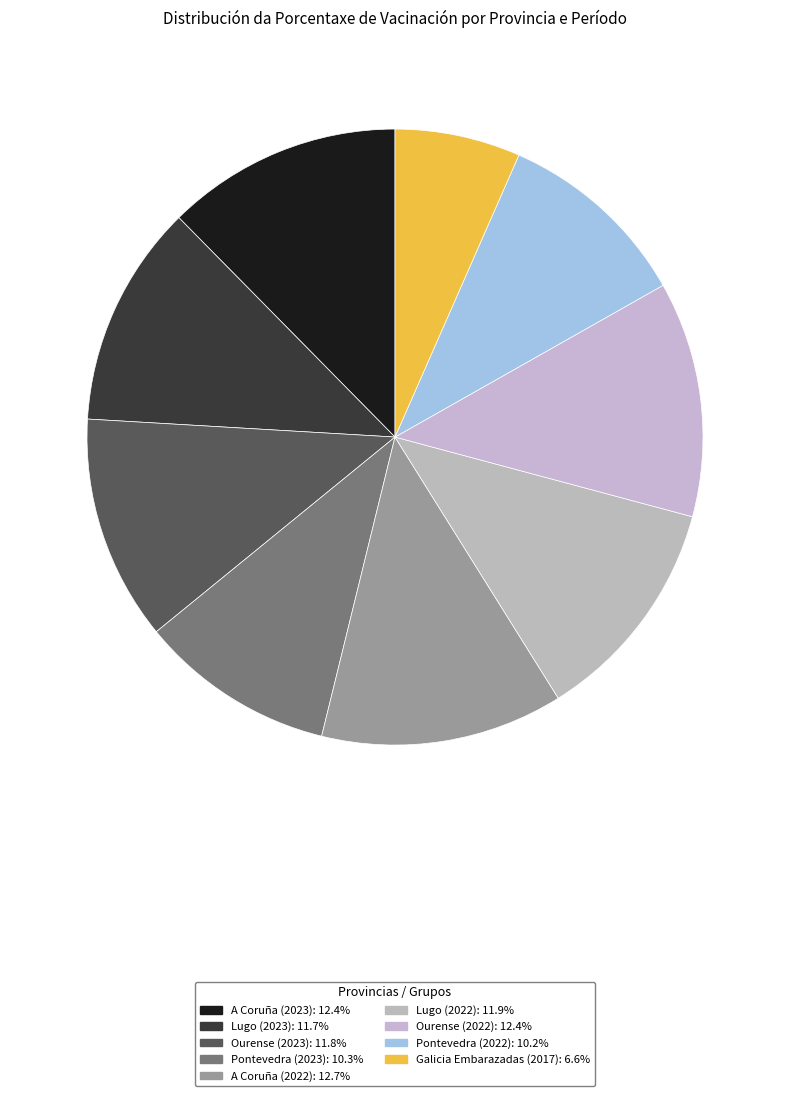

To the nearest percent, what portion does Lugo (2023) represent?

12%